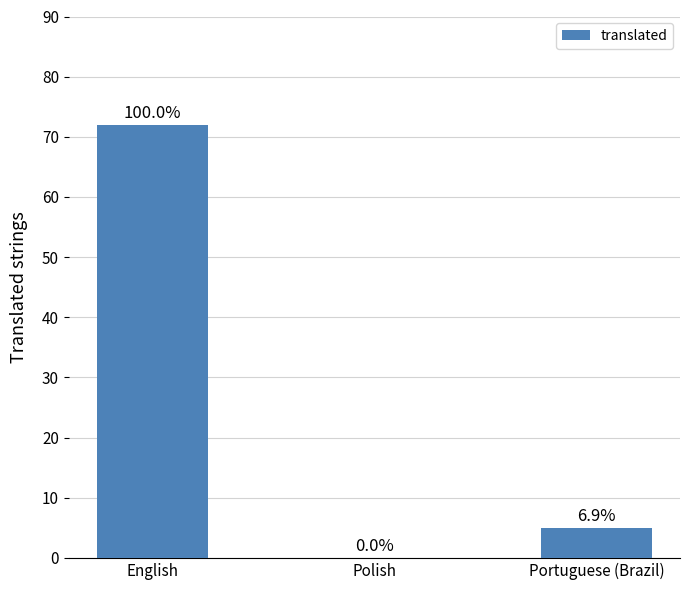

At which category does the chart reach its peak across all series?

English